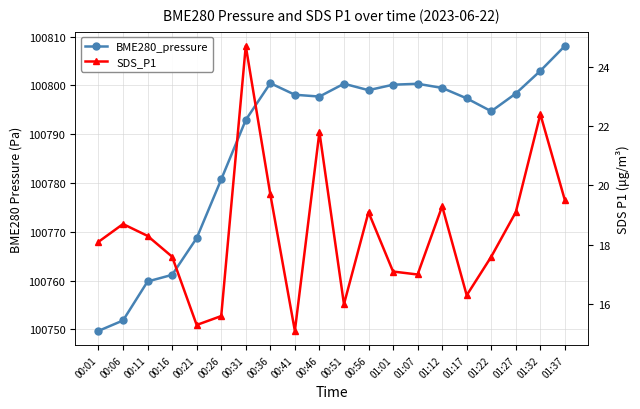

How many series are shown in this chart?

2